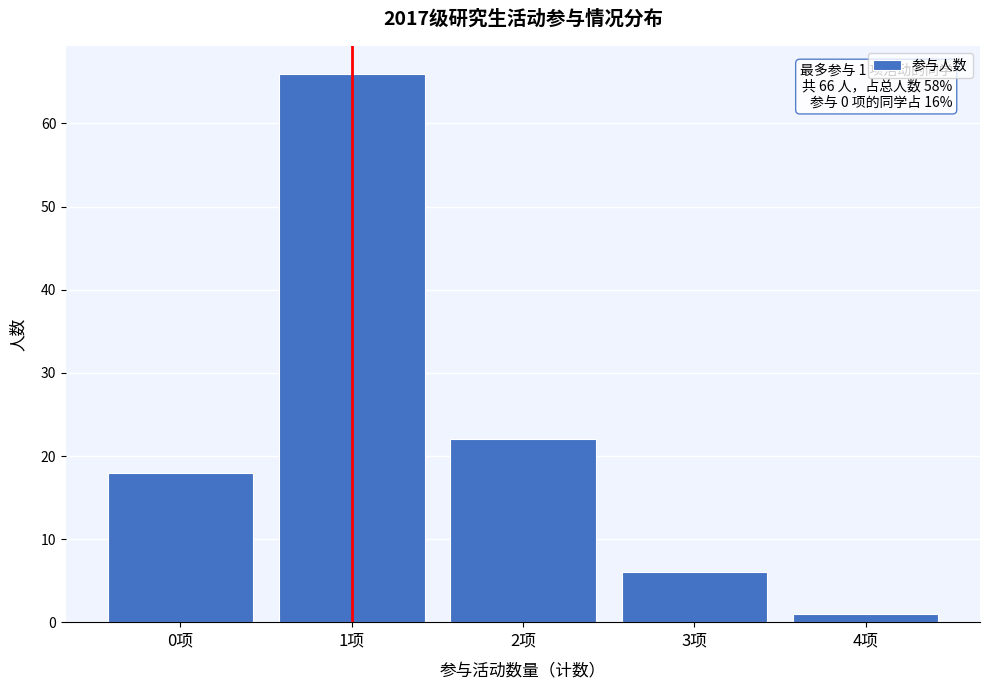

Reading left to right, extract all data points from this chart.

0项=18	1项=66	2项=22	3项=6	4项=1